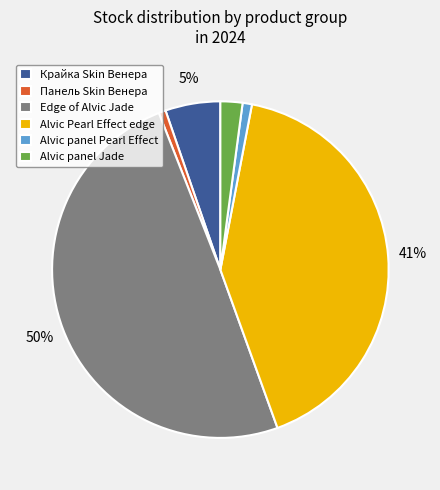

How many segments does this pie chart have?

6